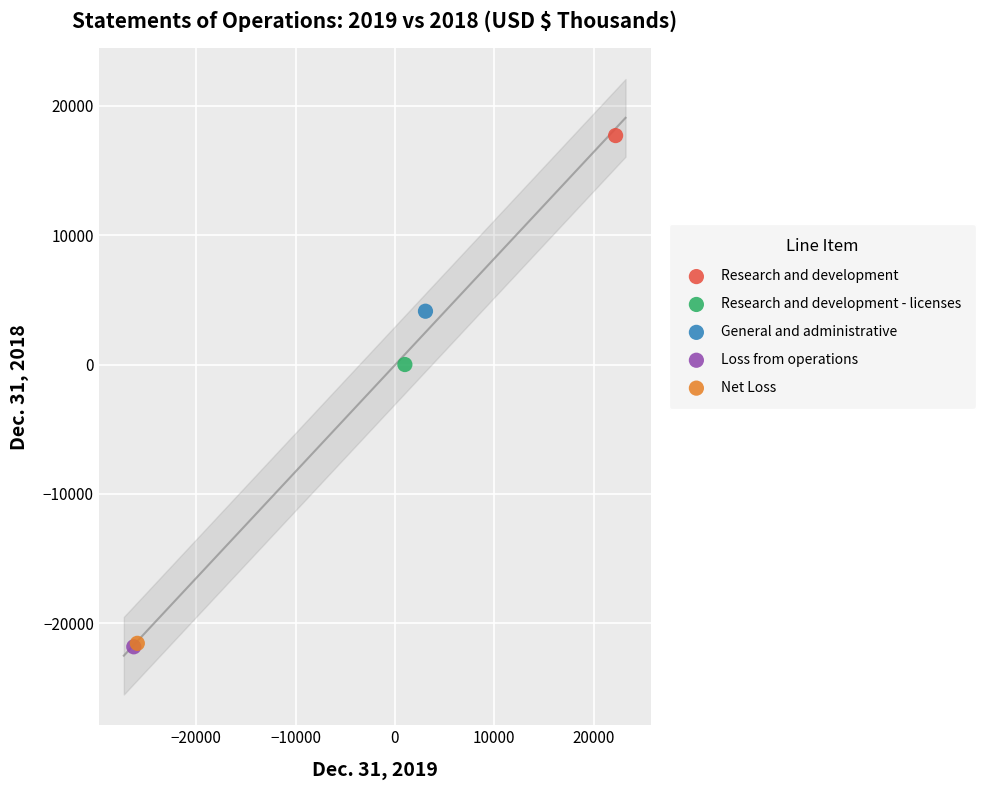

What are all the series names shown in the legend?

Research and development, Research and development - licenses, General and administrative, Loss from operations, Net Loss